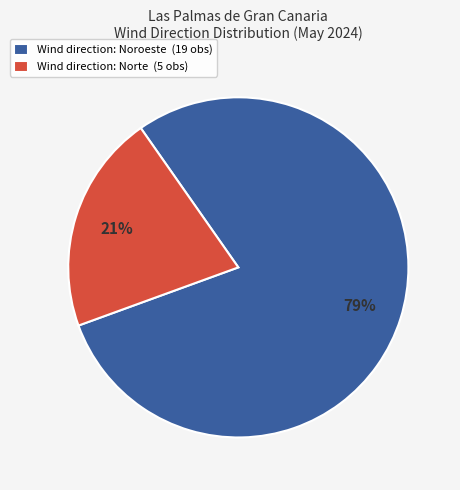

What percentage is the Wind direction: Norte (5 obs) slice, to the nearest percent?

21%